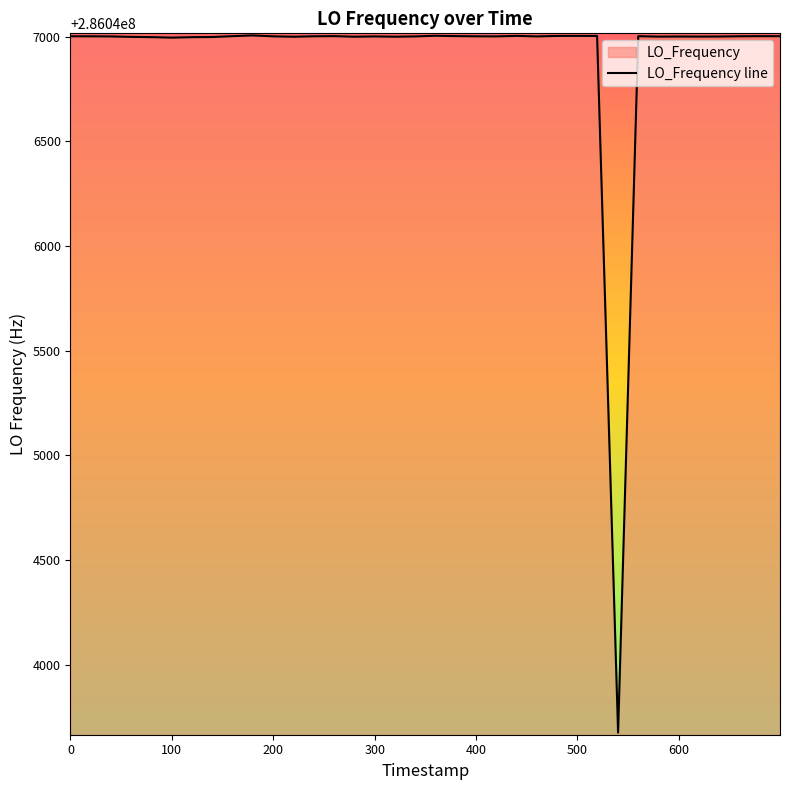

What is the maximum value shown in the chart?

286047006.0